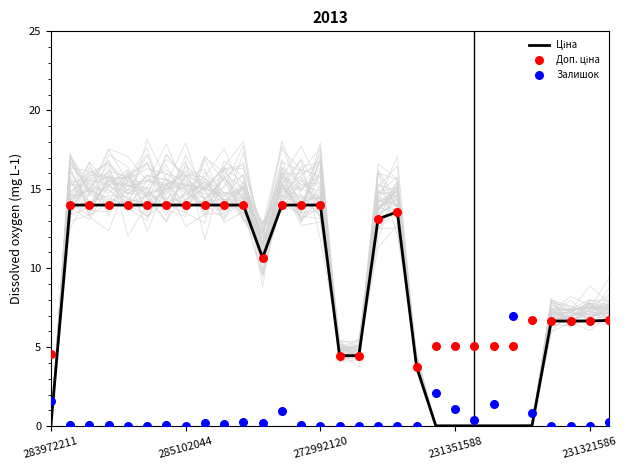

At which category is the sum across all series the highest?

12